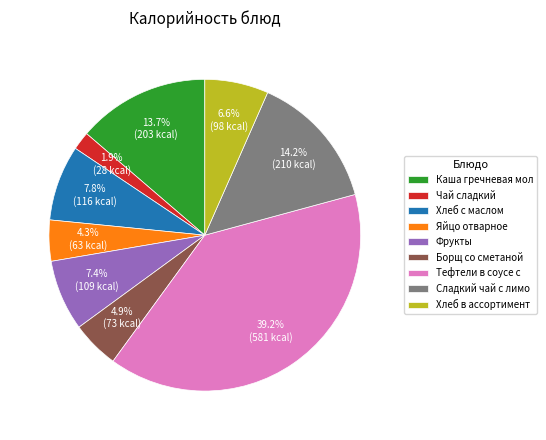

How many segments does this pie chart have?

9